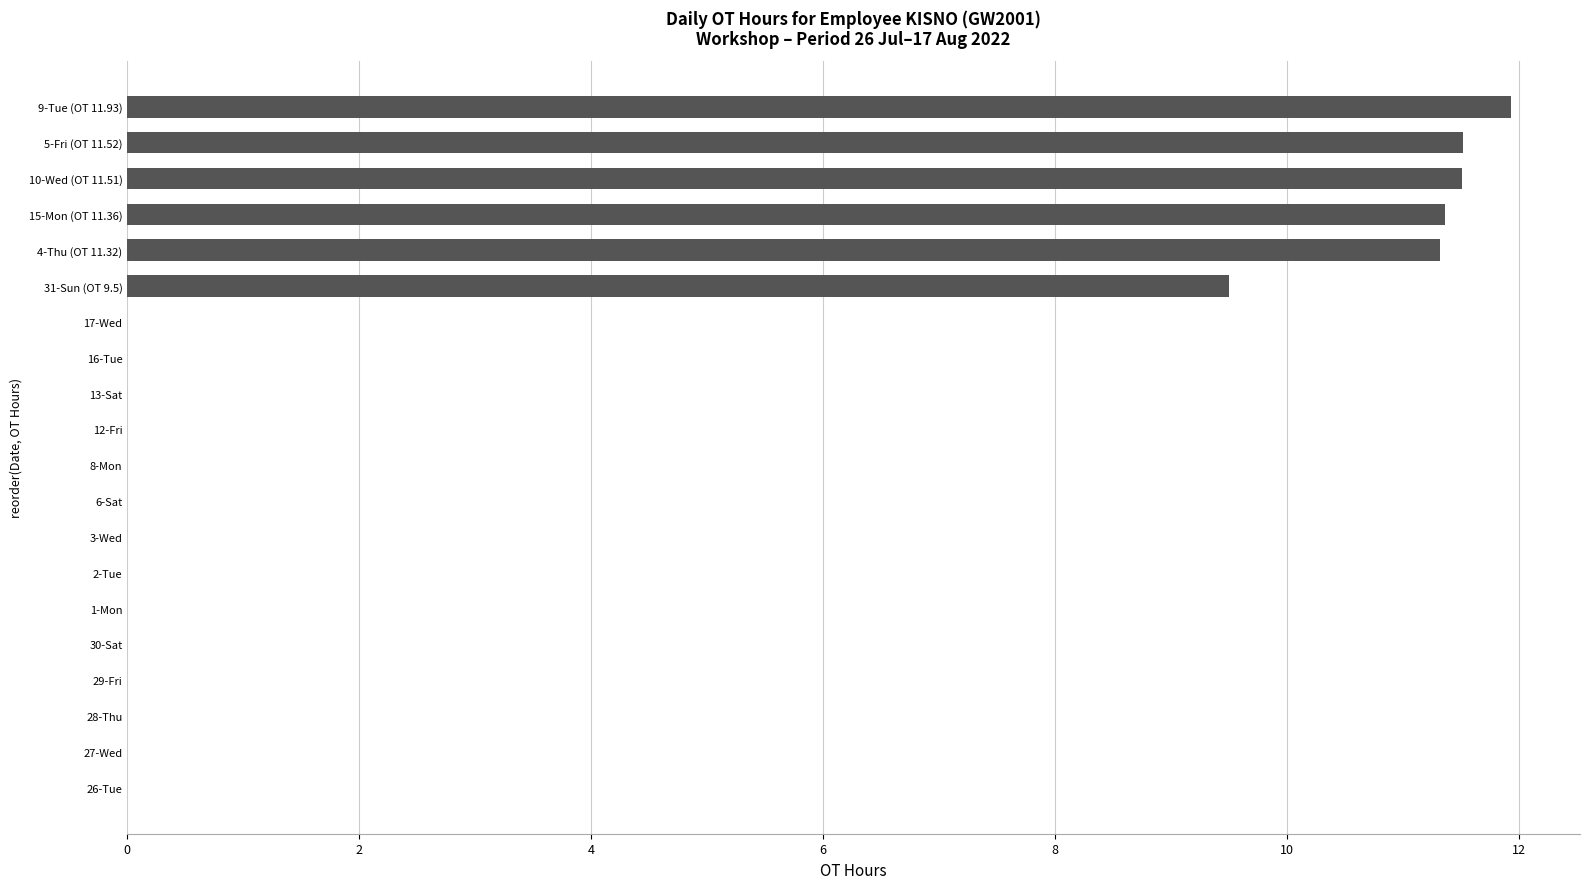

Between 4-Thu (OT 11.32) and 8-Mon, which is larger?

4-Thu (OT 11.32)